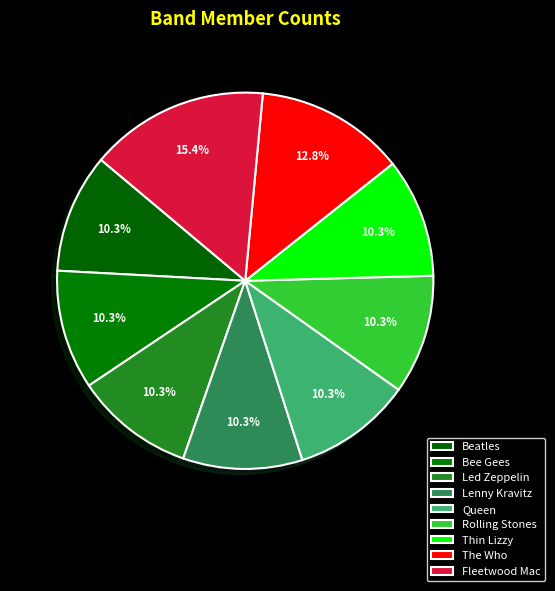

To the nearest percent, what percentage of the pie is Bee Gees?

10%